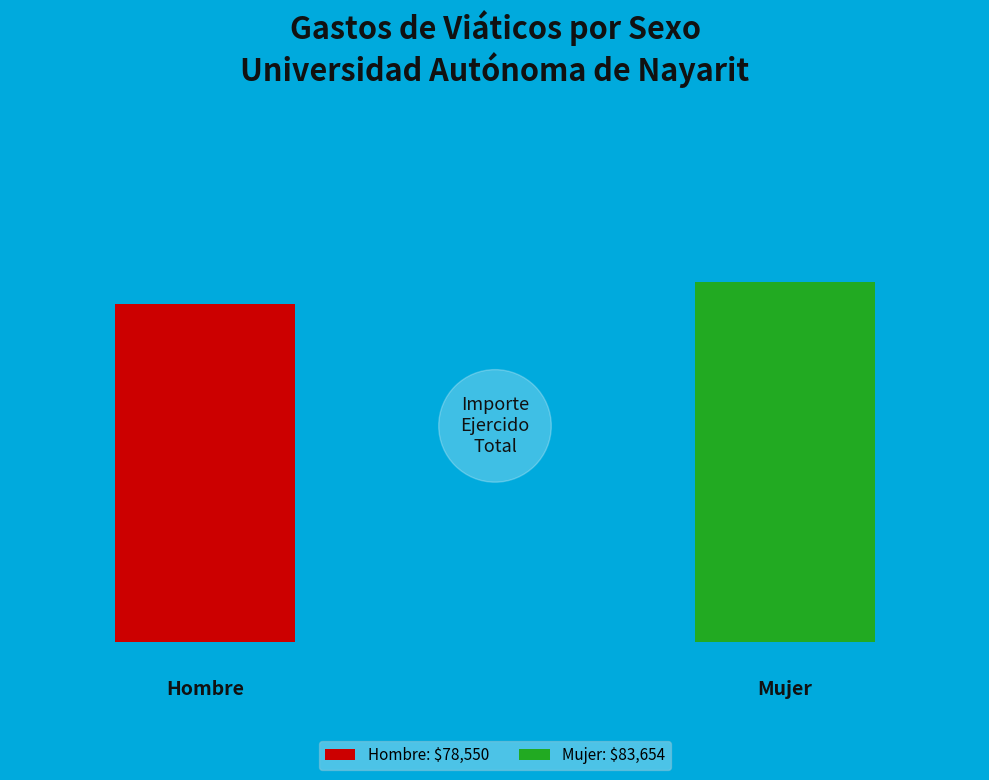

What is the smallest slice in the pie chart?

Hombre